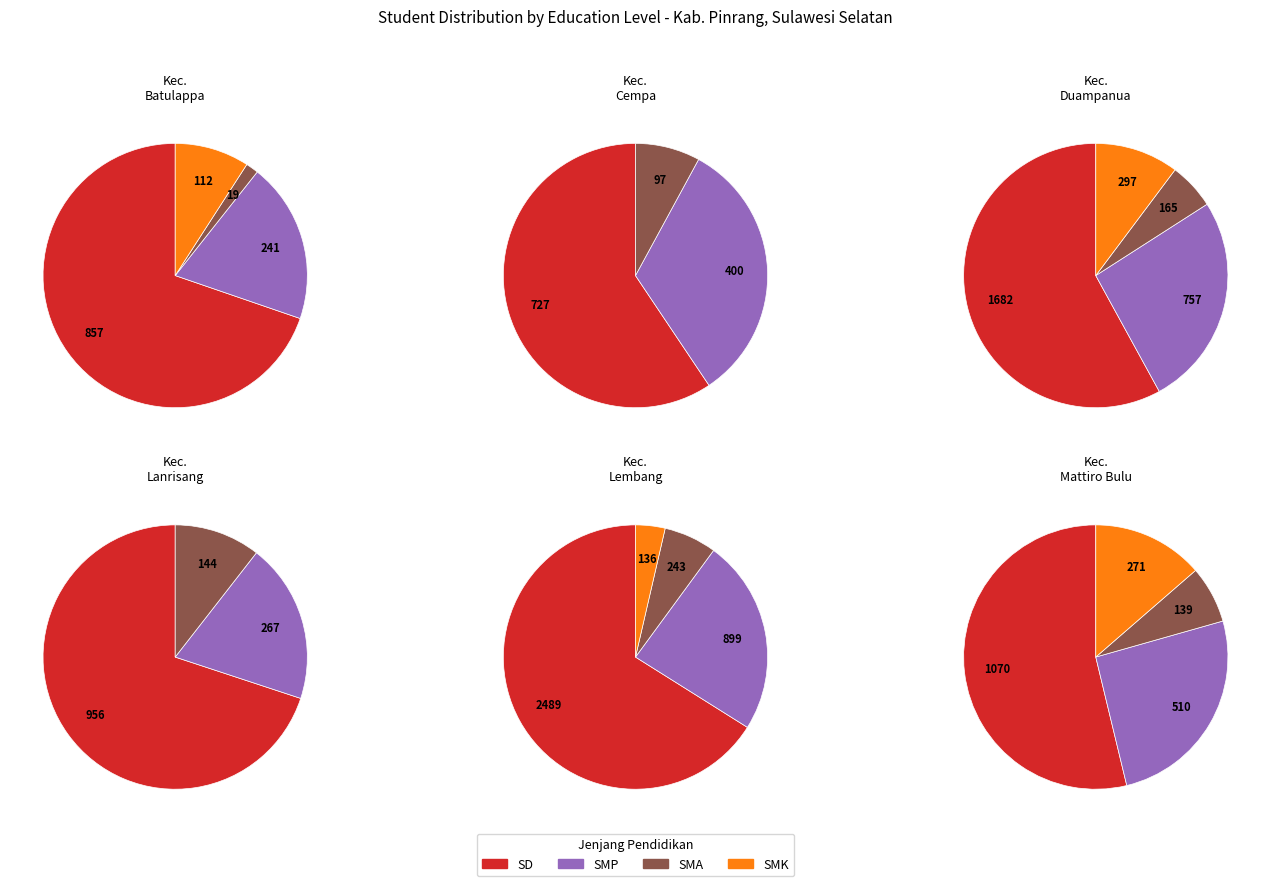

The Kec. Batulappa slice represents 19% of the pie. True or false?

False